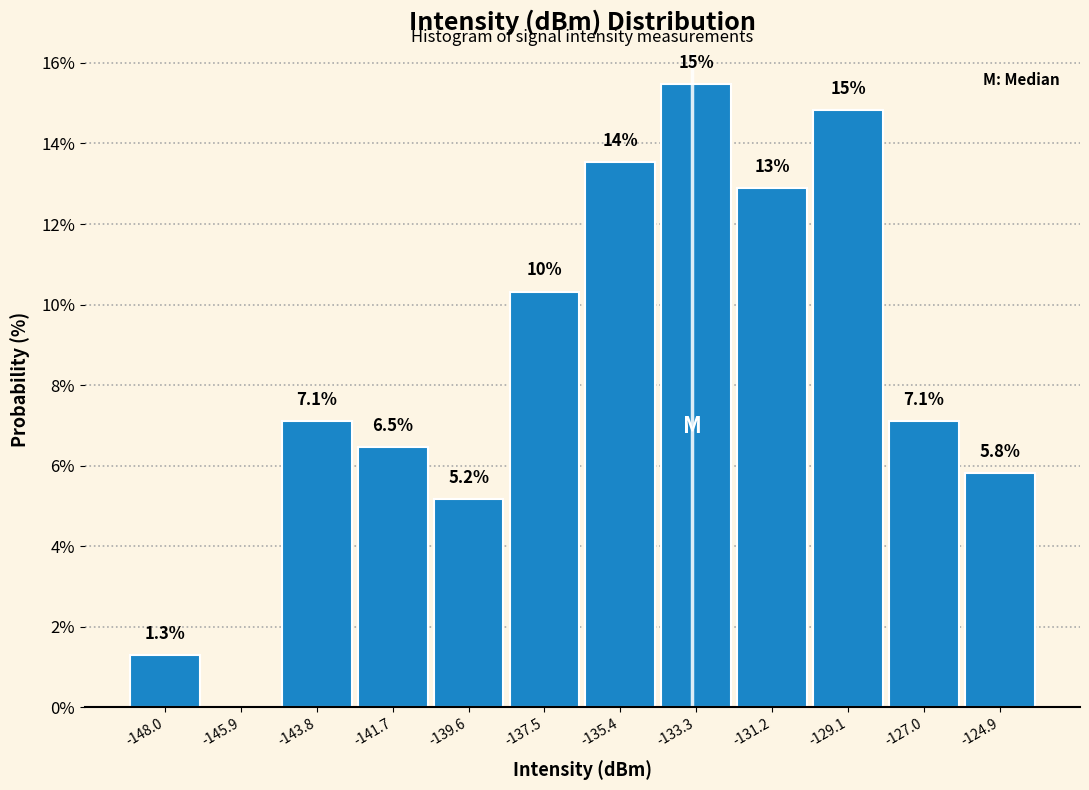

Over which range of the x-axis is the bar tallest?

-134.5 to -132.0